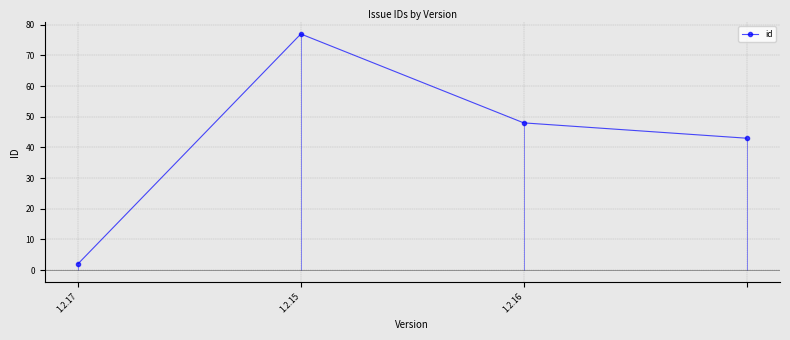

True or false: the data shows 43 at 3.

True